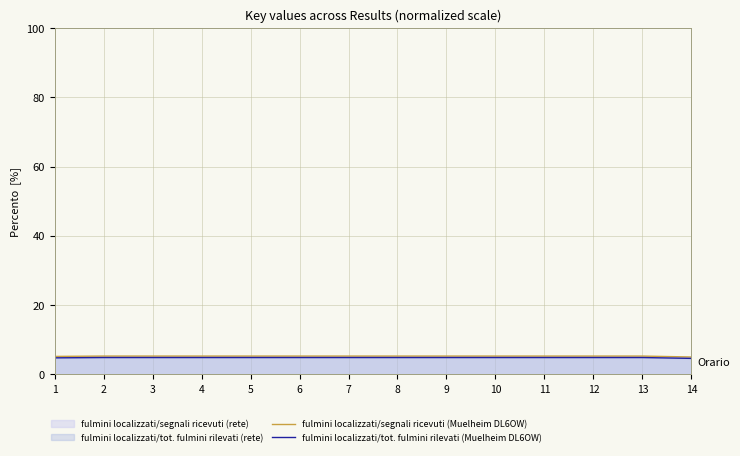

True or false: fulmini localizzati/tot. fulmini rilevati (Muelheim DL6OW) and fulmini localizzati/segnali ricevuti (Muelheim DL6OW) intersect in this chart.

False